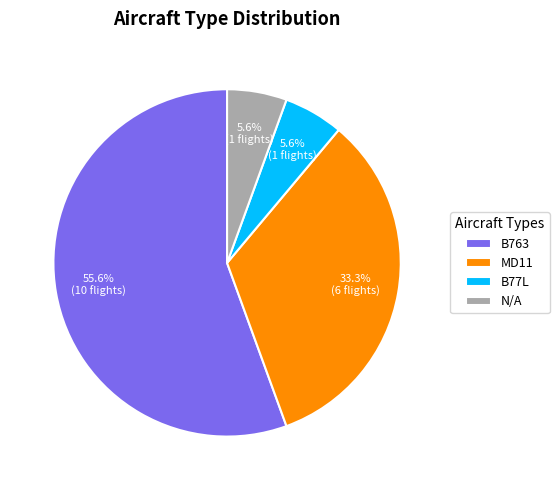

Is B763 the majority of the pie?

Yes